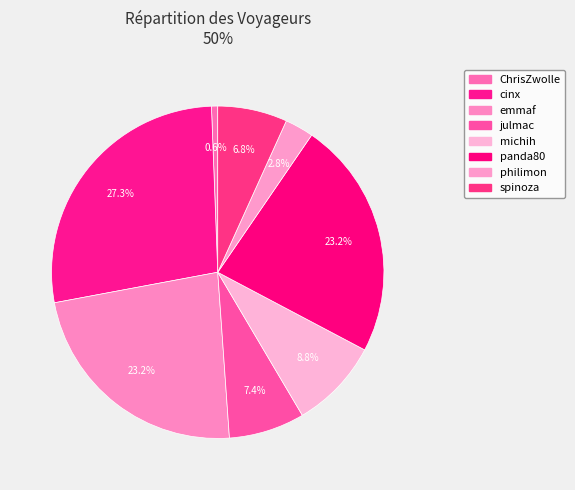

To the nearest percent, what is the combined percentage of michih and julmac?

16%